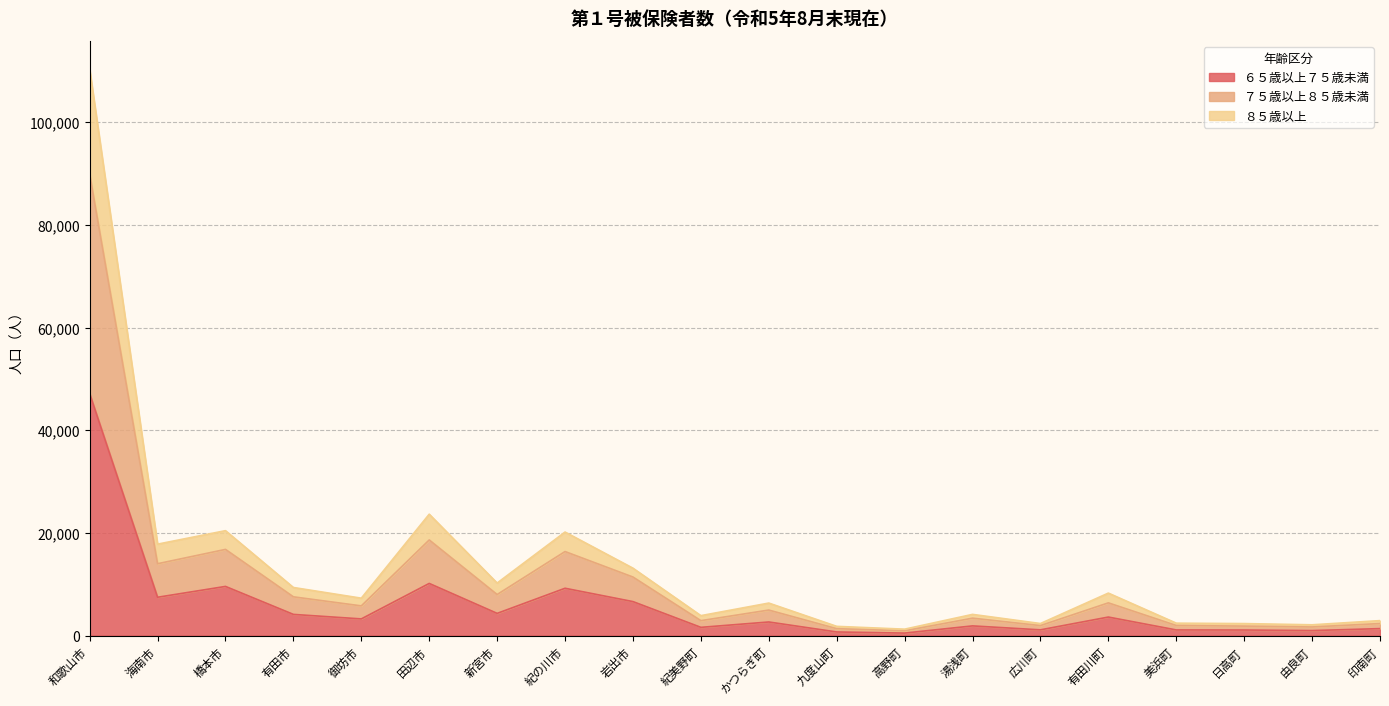

What is the total value across all series at 橋本市?

20441